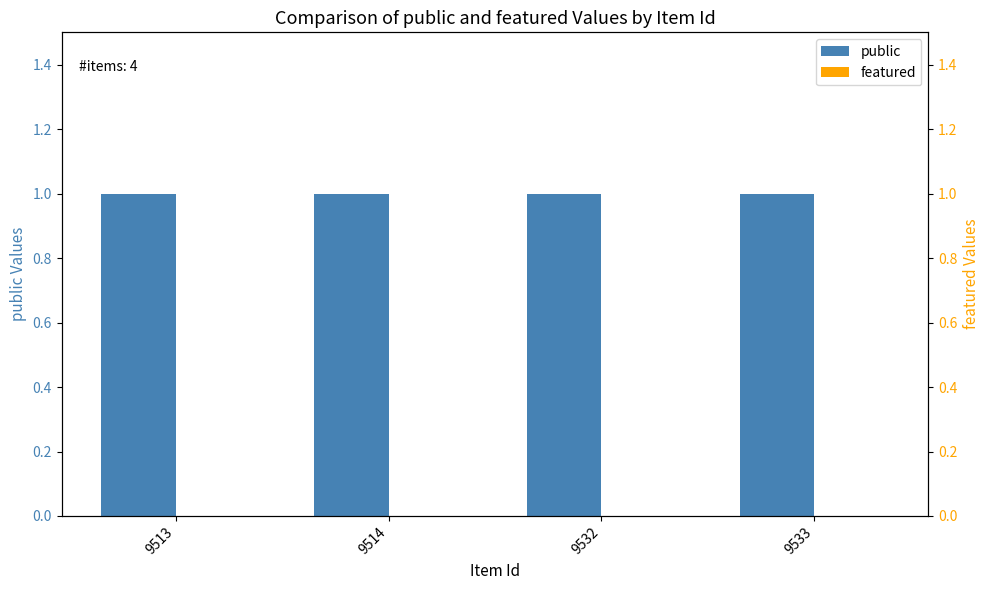

Which series changed the most between 9513 and 9532?

public